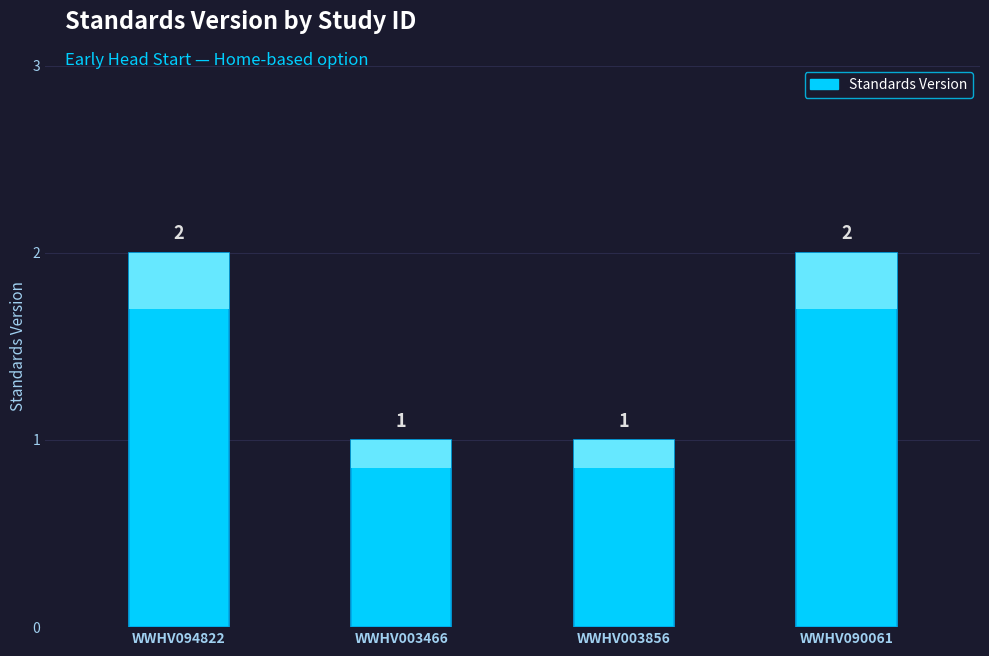

Reading right to left, extract all data points from this chart.

2	1	1	2